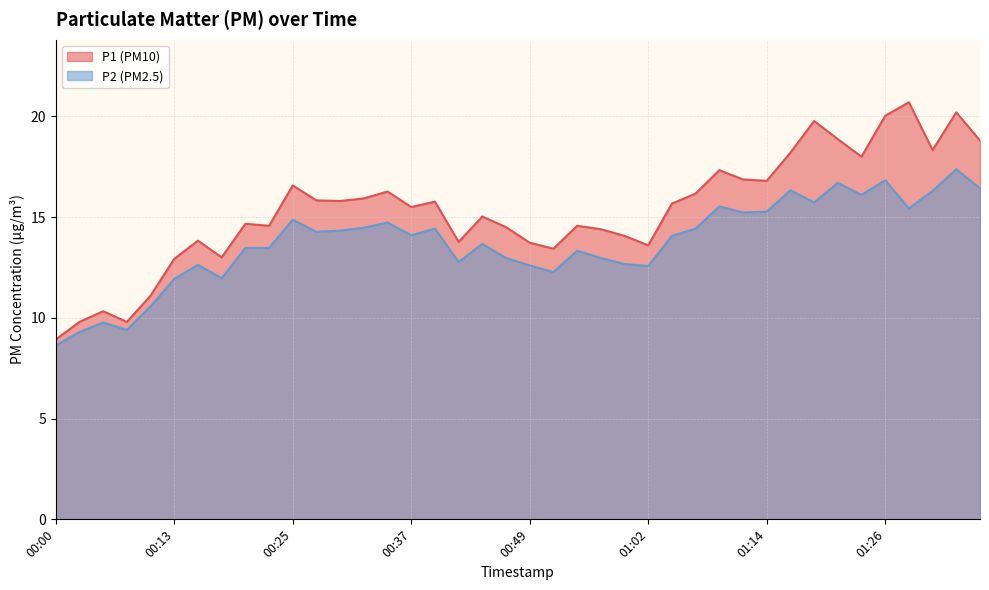

Which category has the highest value across all series?

01:29